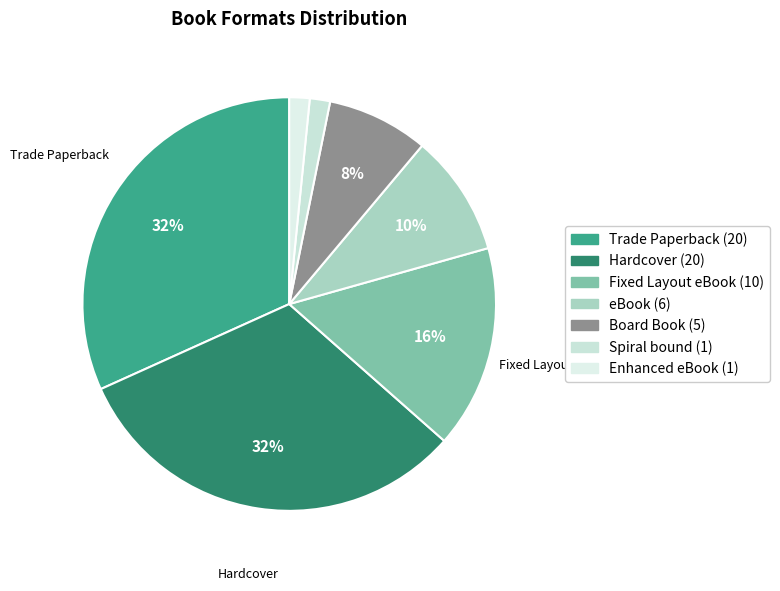

Which category has the smallest portion of the pie?

Spiral bound